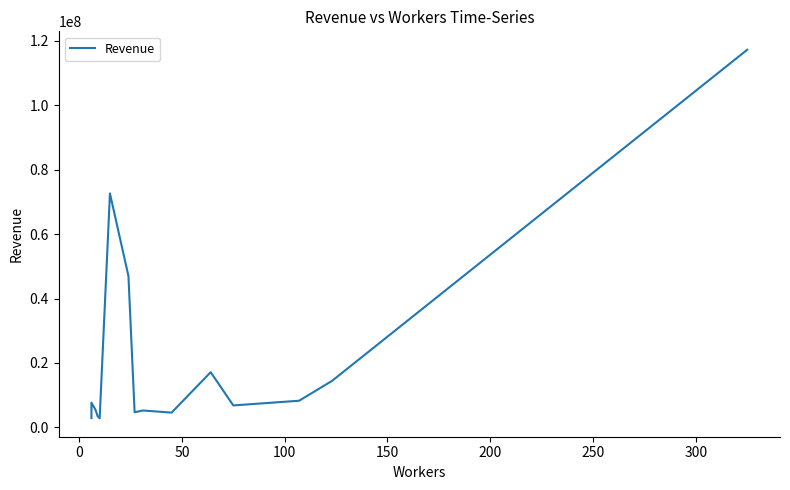

What is the sum of all values?

320308545